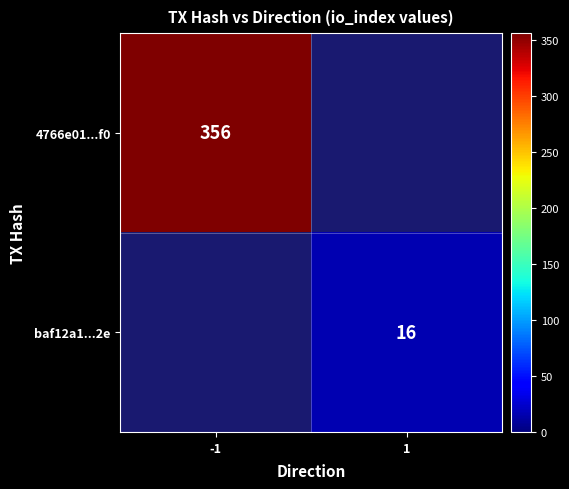

True or false: baf12a1...2e has a value of 27 at 1.

False